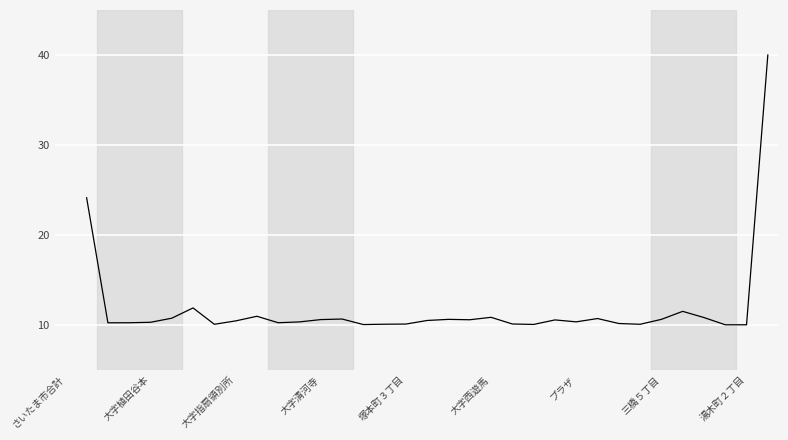

What is the maximum value shown in the chart?

40.0